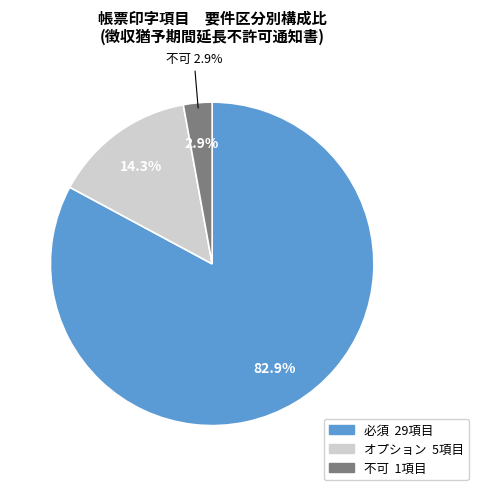

Does 不可 (●) account for over 50% of the chart?

No